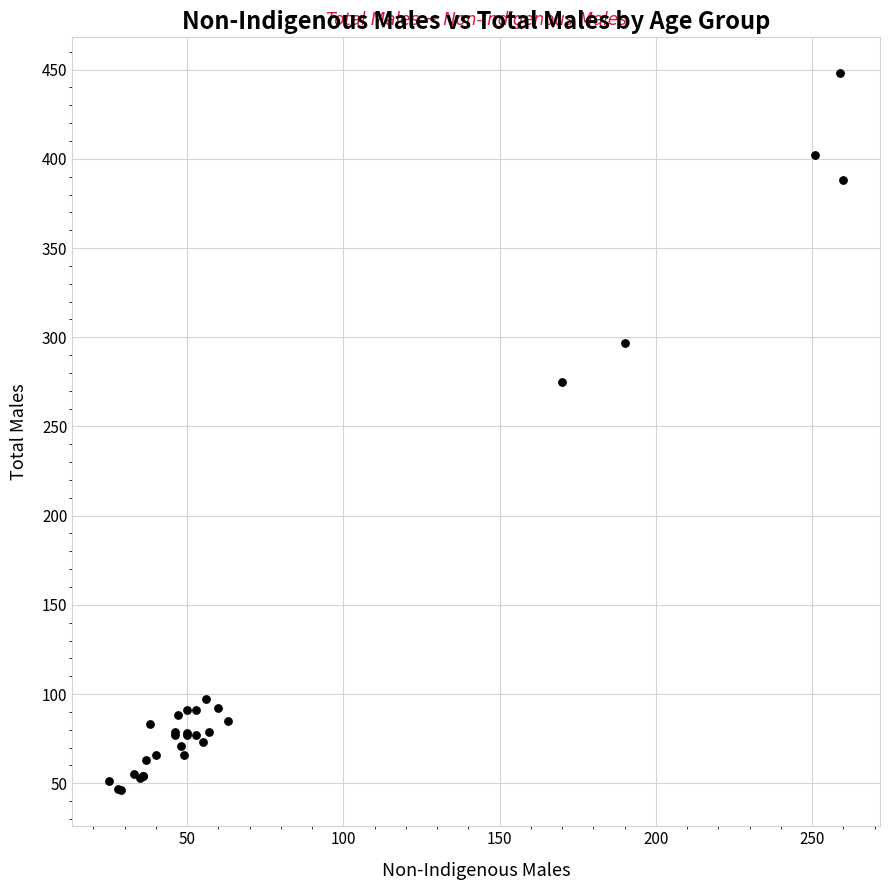

What Y value in the scatter plot is closest to 247?

275